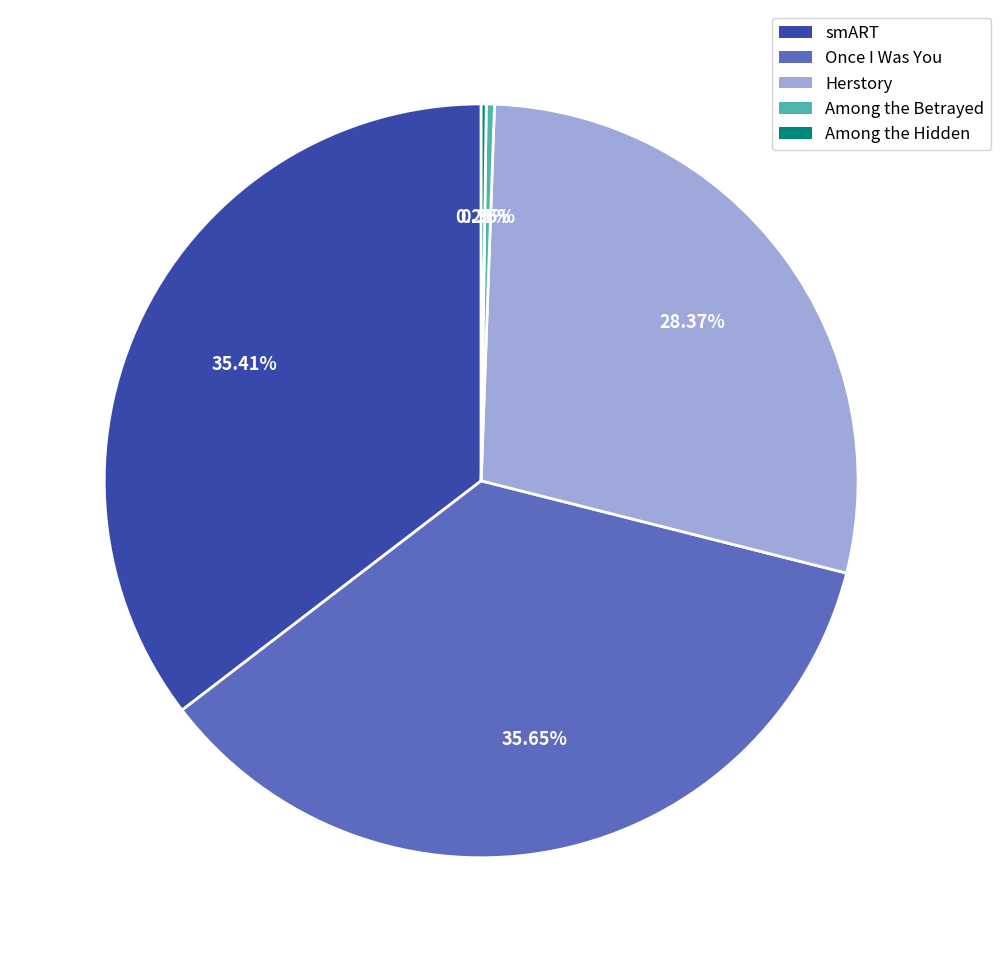

Does smART account for over 50% of the chart?

No